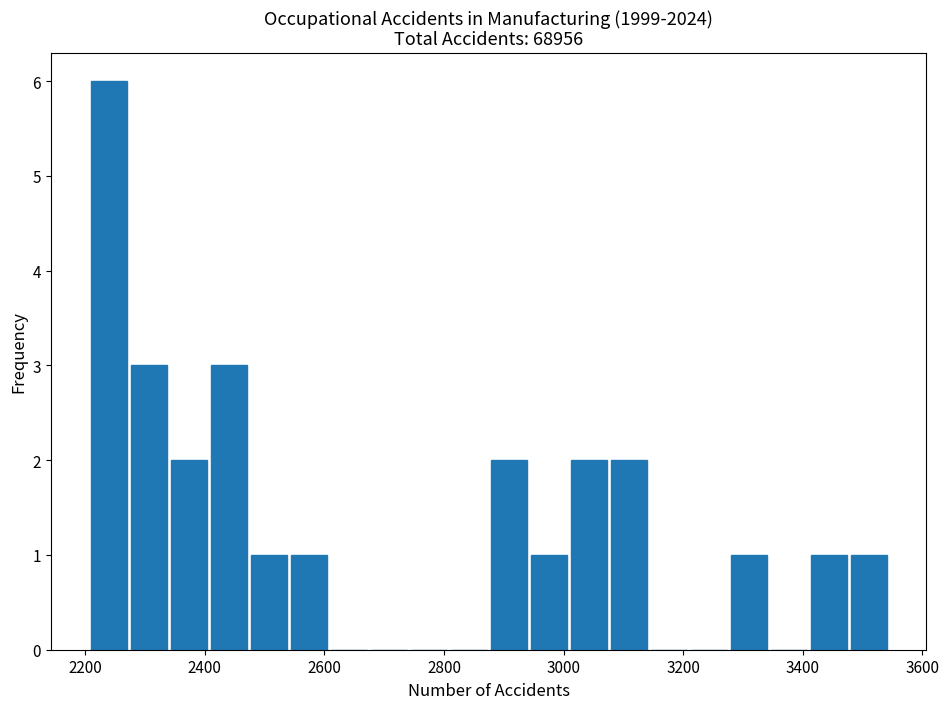

Read against the x-axis, roughly where is the centre of the tallest bar?

2240